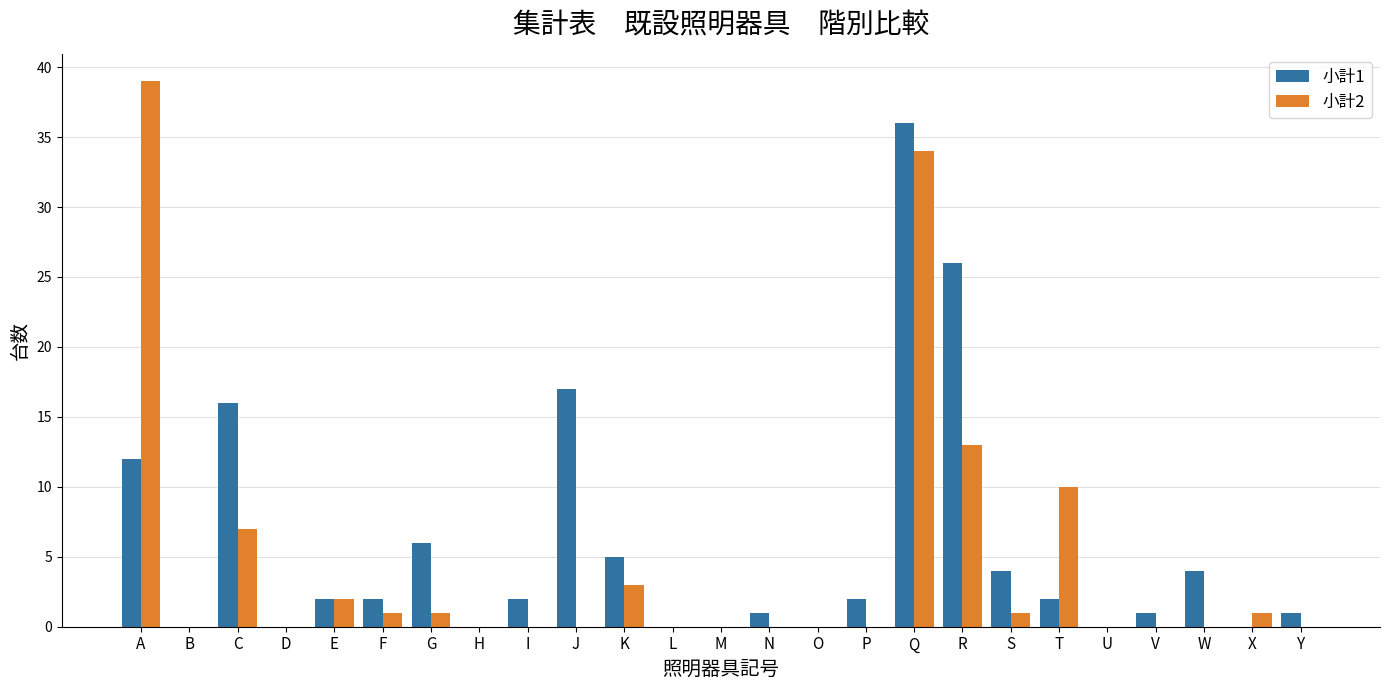

At which label does 小計1 reach its peak?

Q